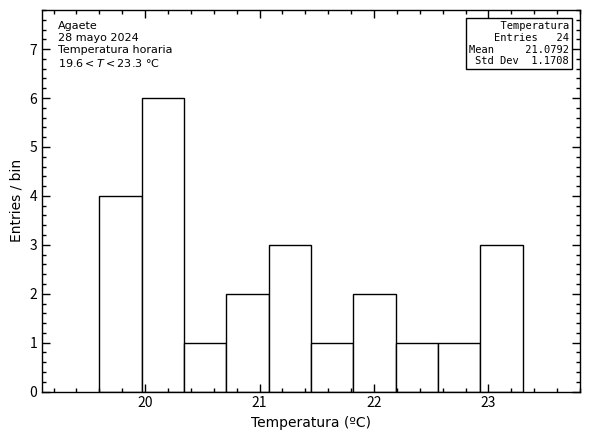

Read against the x-axis, roughly where is the centre of the tallest bar?

20.2